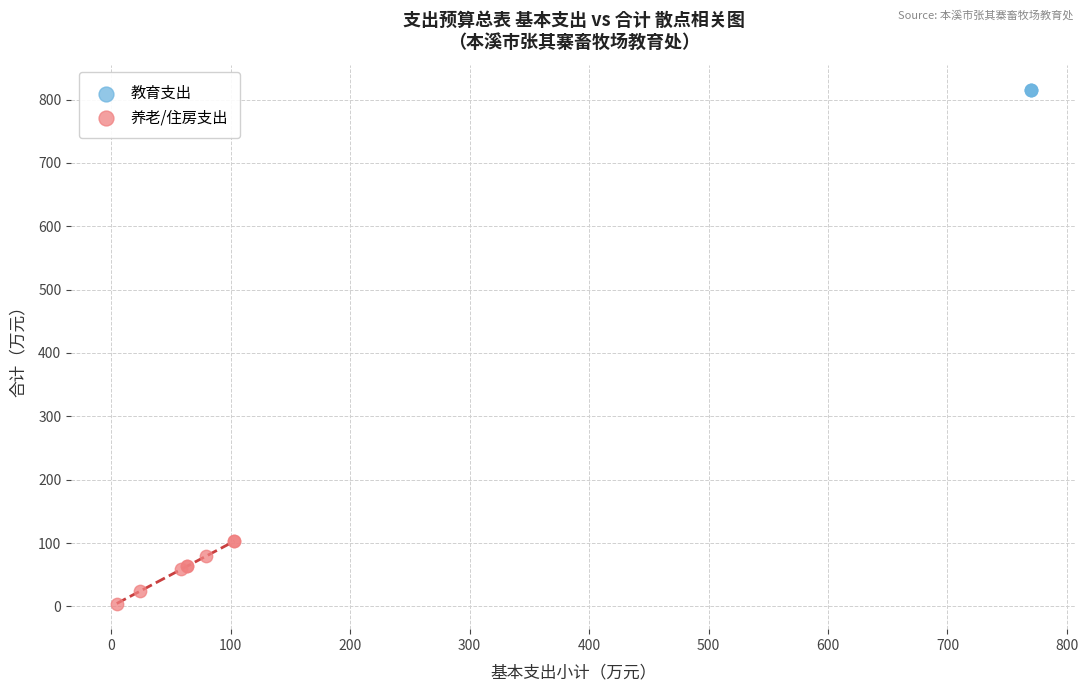

Which series reaches the maximum Y coordinate?

教育支出